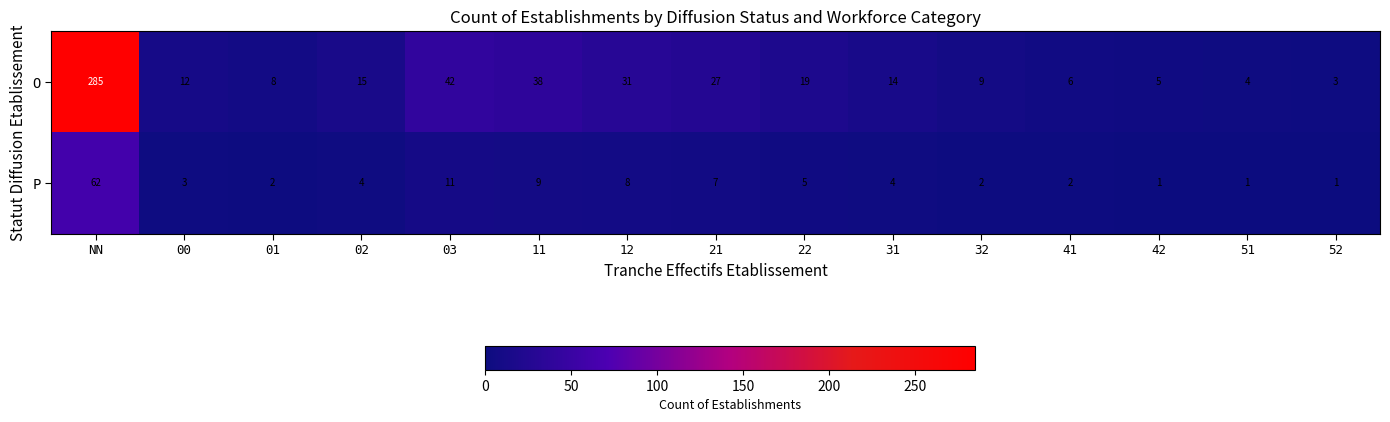

Is it true that P equals 3 at 22?

False